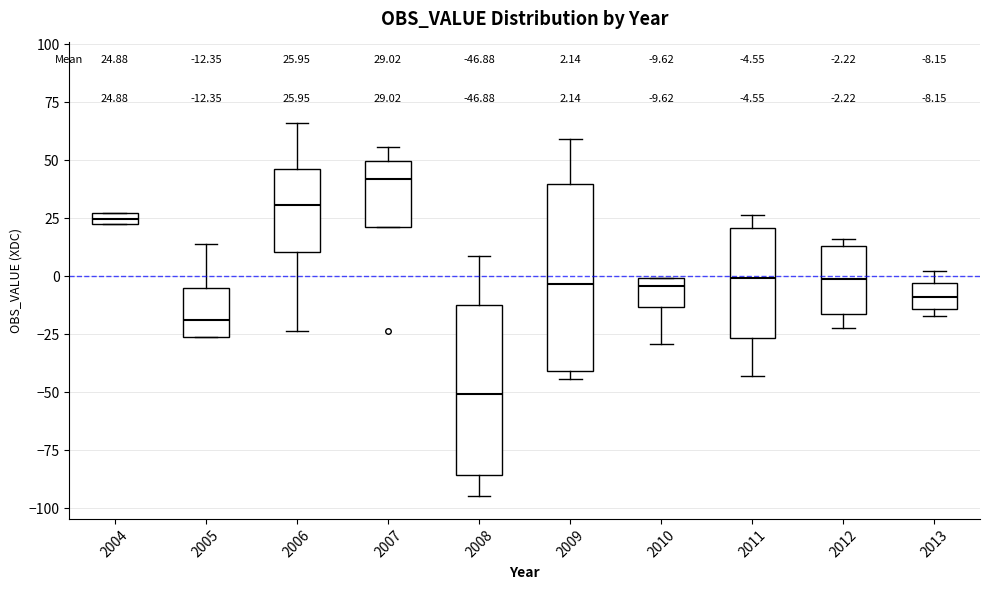

Which box's median line is the lowest?

2008